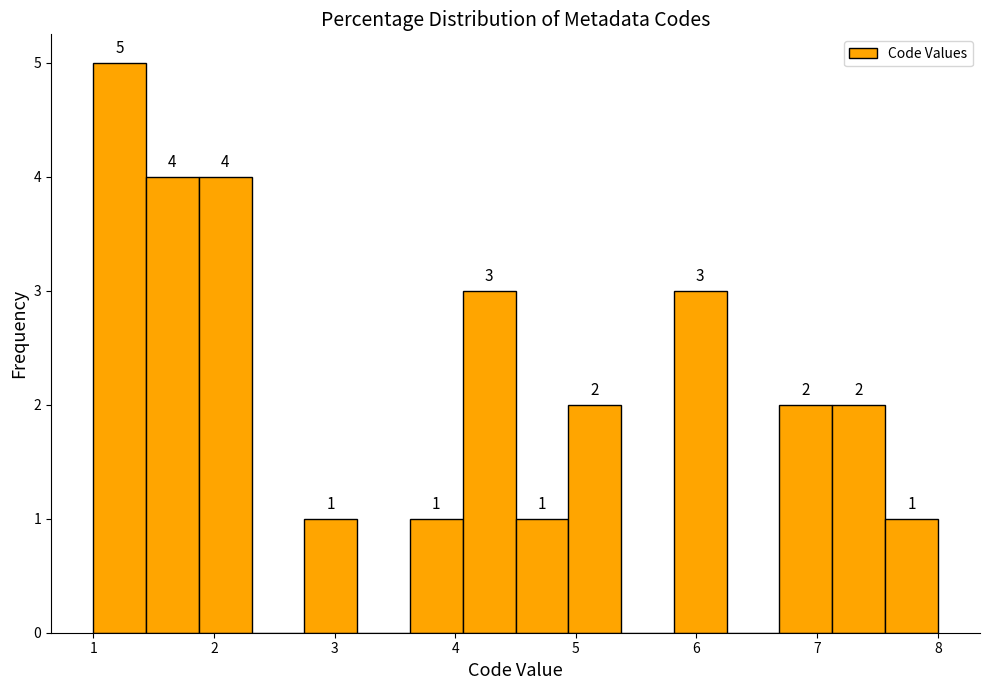

Over which range of the x-axis is the bar tallest?

1.0 to 1.4